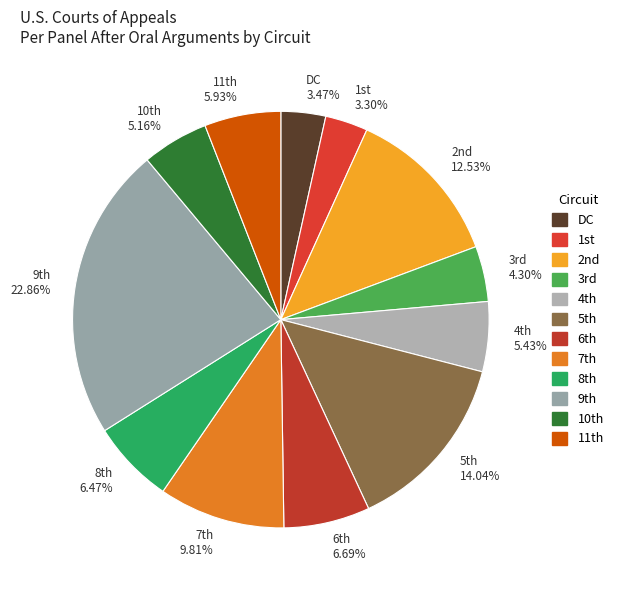

Is there any slice that represents more than half of the pie?

No